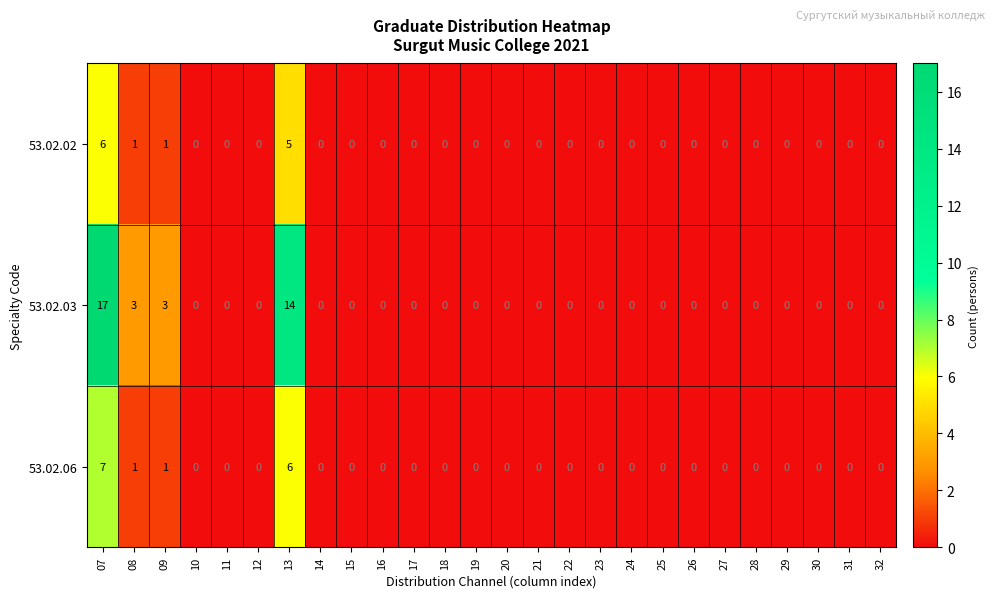

Which category has the highest value in the 53.02.03 series?

07